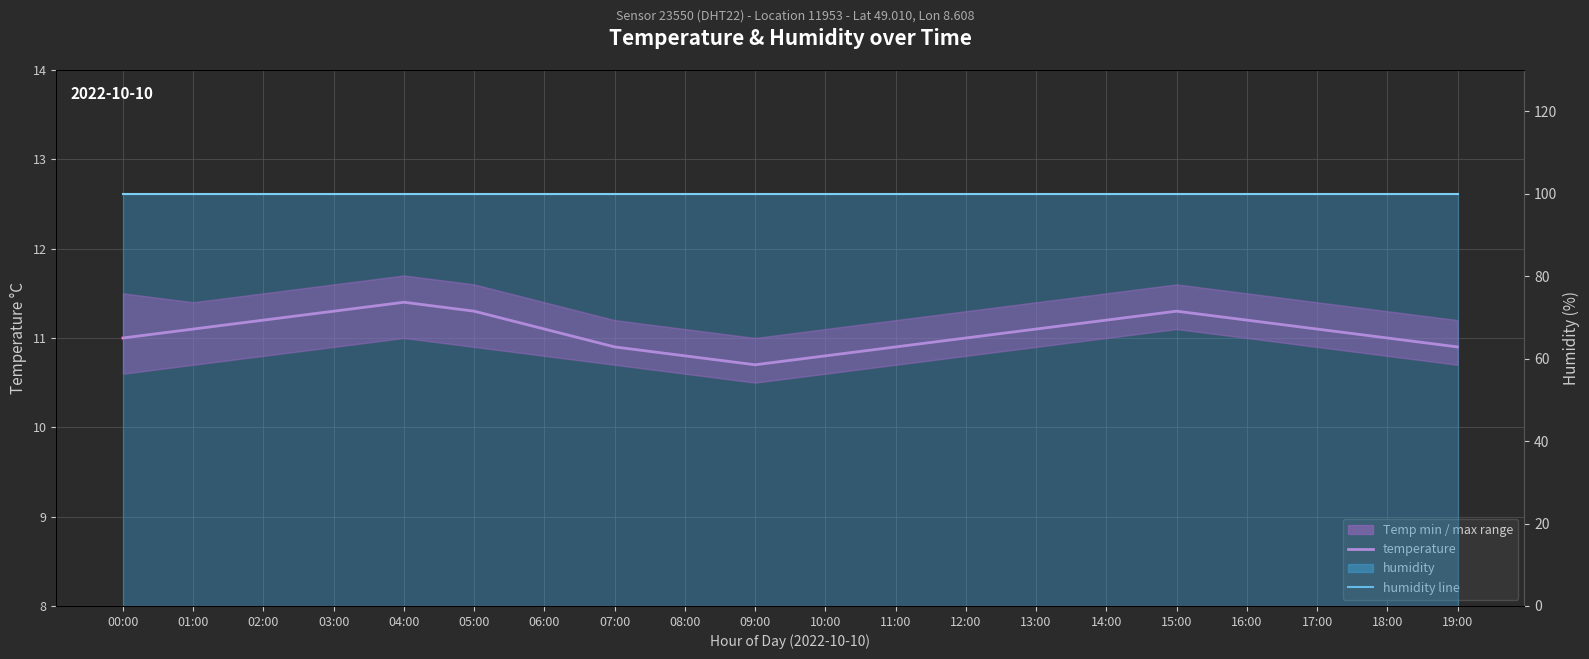

Reading left to right, transcribe all the data shown in this chart.

temperature: 00:00=11.0	01:00=11.1	02:00=11.2	03:00=11.3	04:00=11.4	05:00=11.3	06:00=11.1	07:00=10.9	08:00=10.8	09:00=10.7	10:00=10.8	11:00=10.9	12:00=11.0	13:00=11.1	14:00=11.2	15:00=11.3	16:00=11.2	17:00=11.1	18:00=11.0	19:00=10.9
humidity line: 00:00=99.9	01:00=99.9	02:00=99.9	03:00=99.9	04:00=99.9	05:00=99.9	06:00=99.9	07:00=99.9	08:00=99.9	09:00=99.9	10:00=99.9	11:00=99.9	12:00=99.9	13:00=99.9	14:00=99.9	15:00=99.9	16:00=99.9	17:00=99.9	18:00=99.9	19:00=99.9